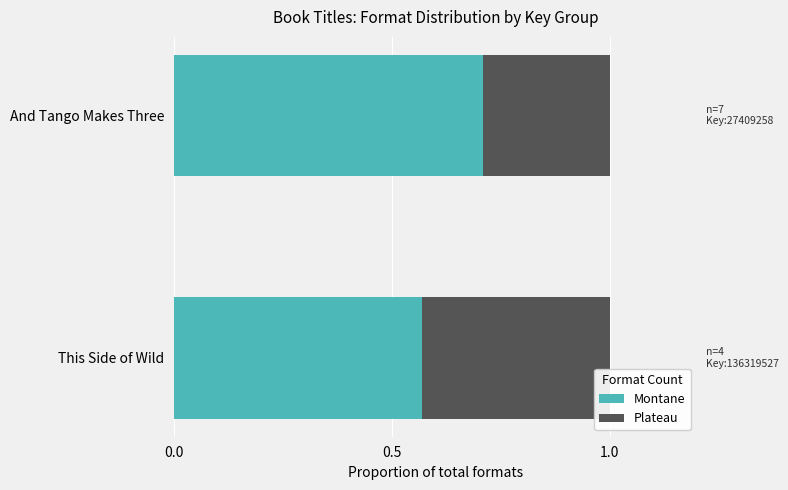

List the labels in order of Montane value, smallest first.

This Side of Wild, And Tango Makes Three